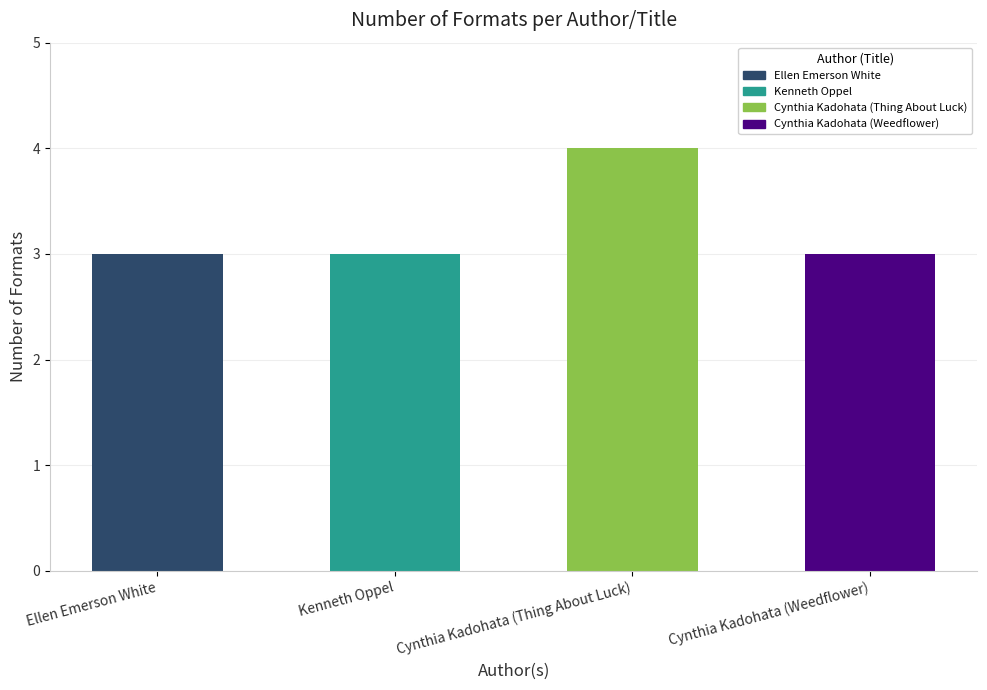

Which label corresponds to the largest value in the chart?

Cynthia Kadohata (Thing About Luck)